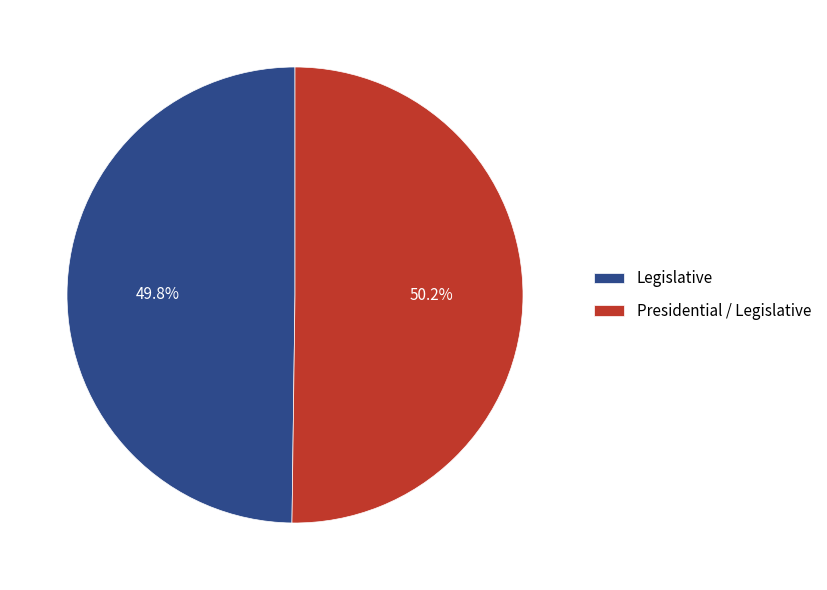

Is there a majority slice in this chart?

Yes